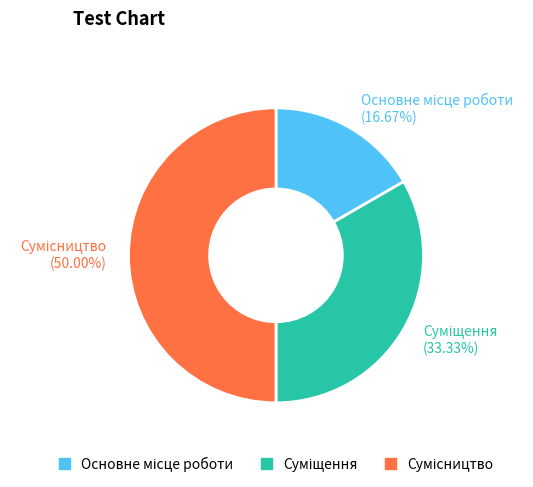

What percentage do Сумісництво and Суміщення together represent?

83.3%